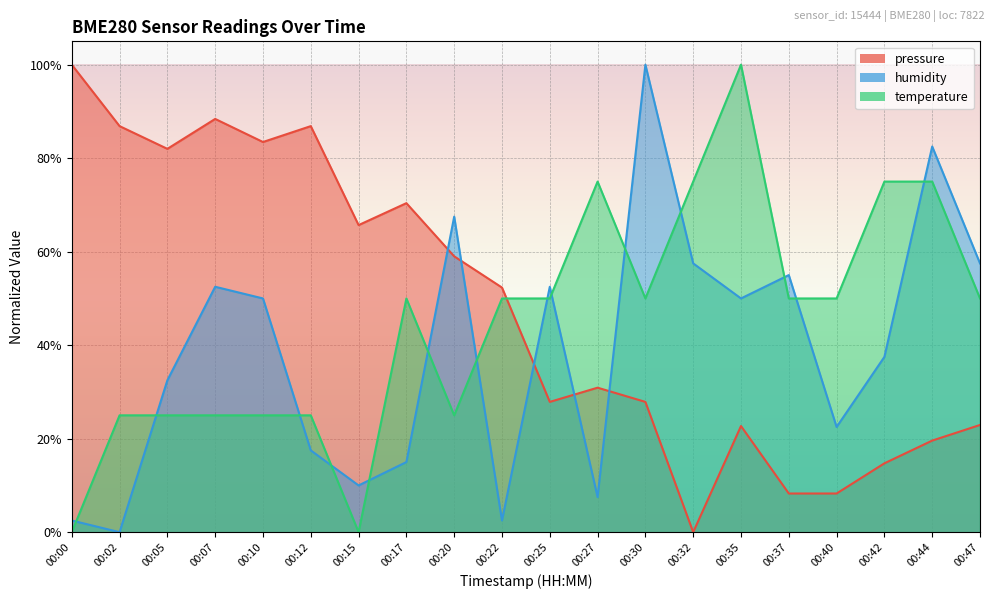

Rank the series by their average value, from lowest to highest.

humidity, temperature, pressure